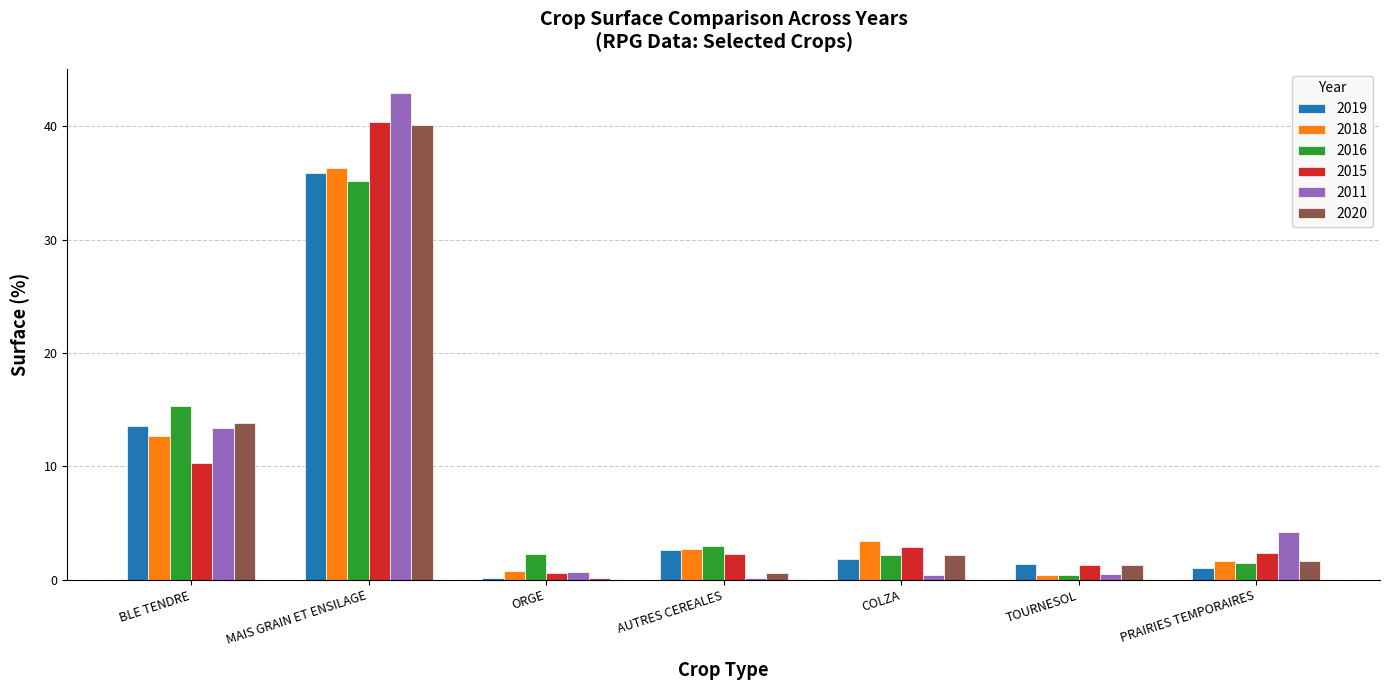

Where is 2020 nearest to the value 20?

BLE TENDRE